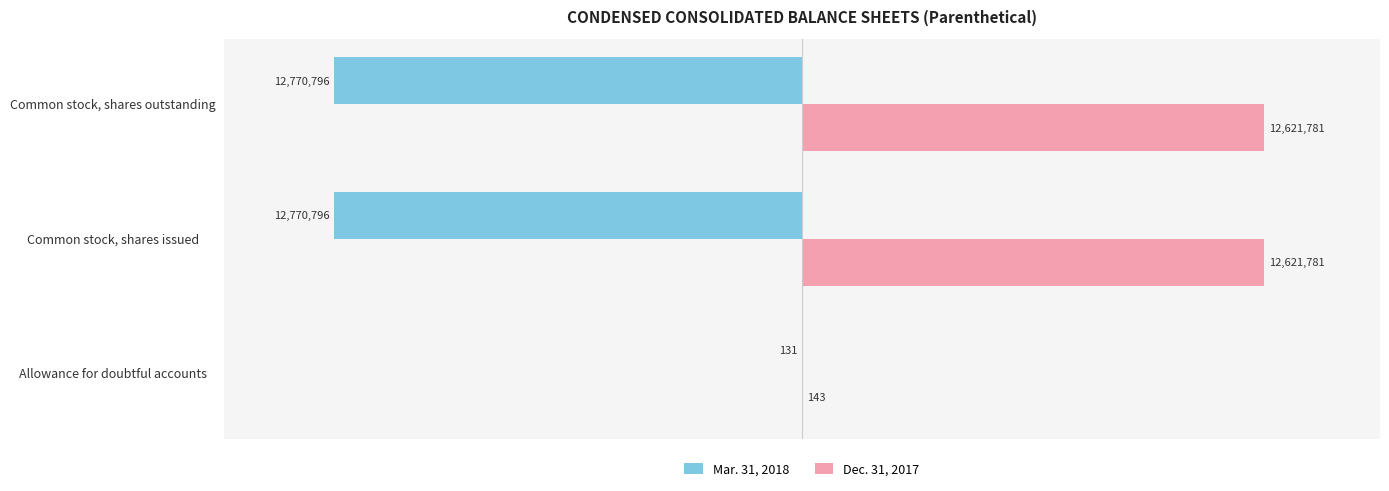

Rank the series by their average value, from lowest to highest.

Mar. 31, 2018, Dec. 31, 2017